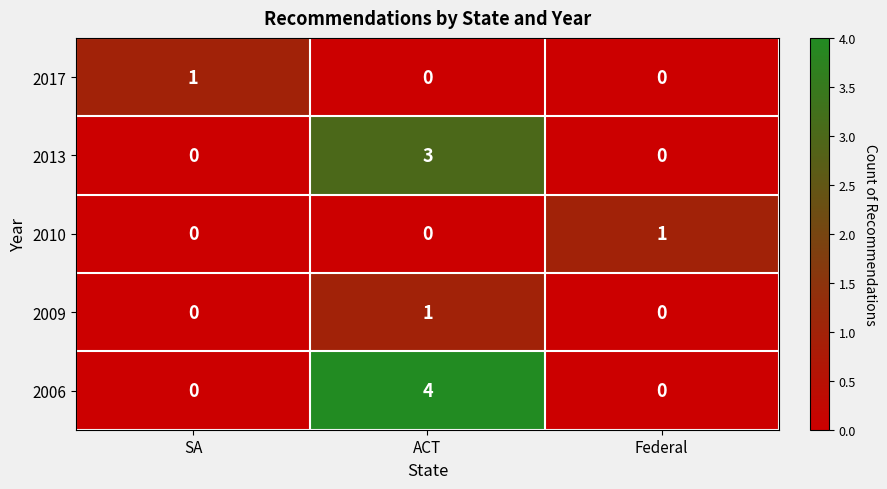

Reading left to right, what are all the values shown in this chart?

2017: 1	0	0
2013: 0	3	0
2010: 0	0	1
2009: 0	1	0
2006: 0	4	0